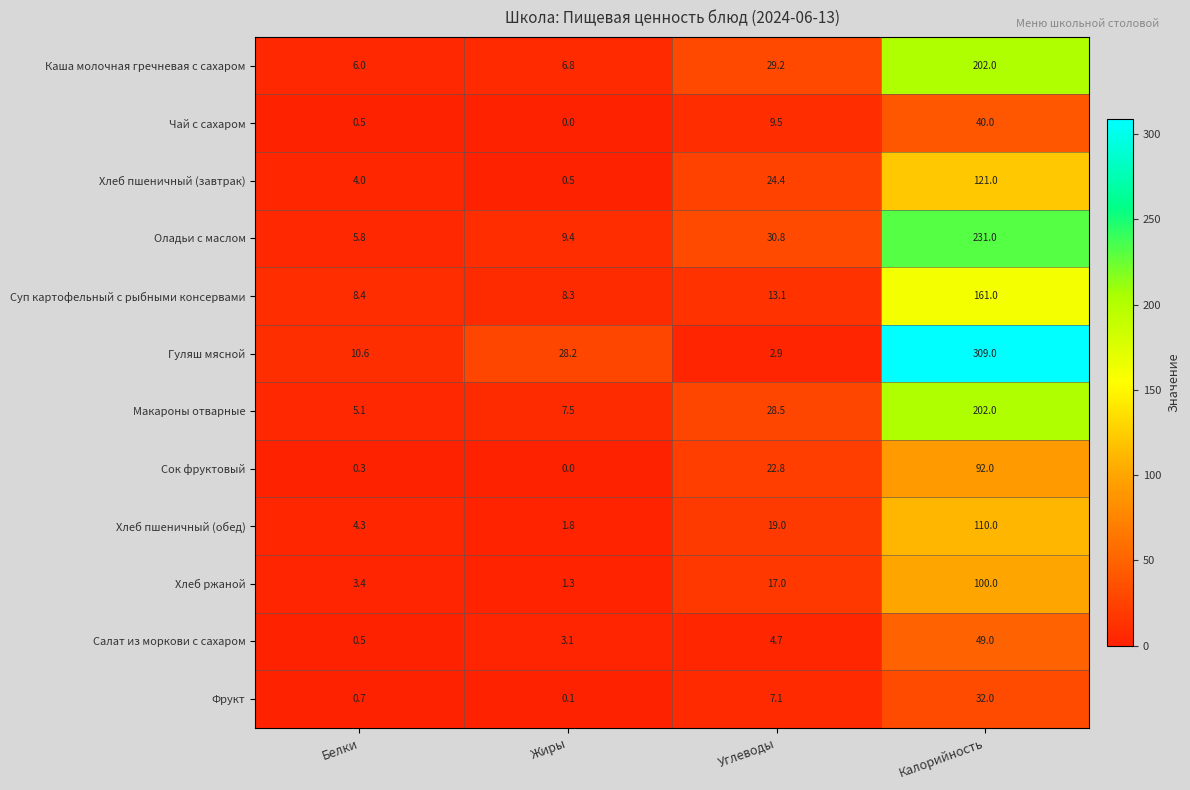

True or false: Оладьи с маслом has a value of 14.3 at Жиры.

False